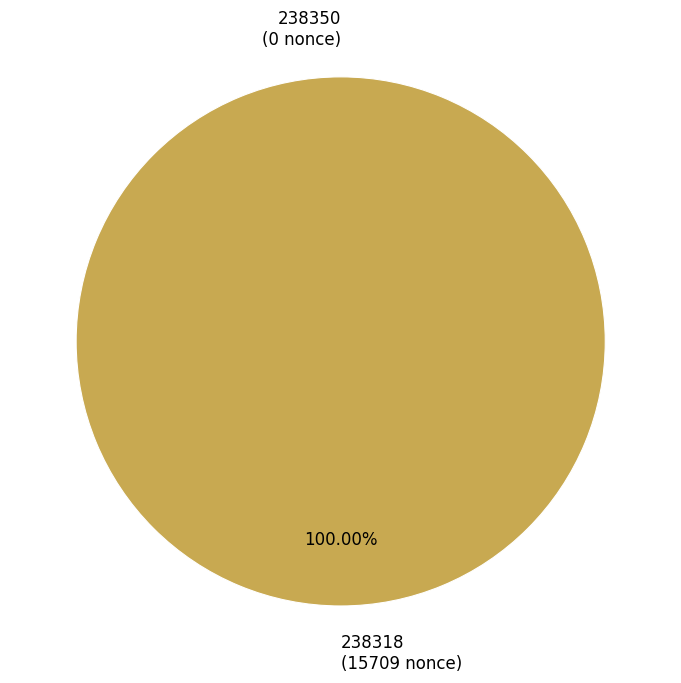

What is the smallest slice in the pie chart?

238350